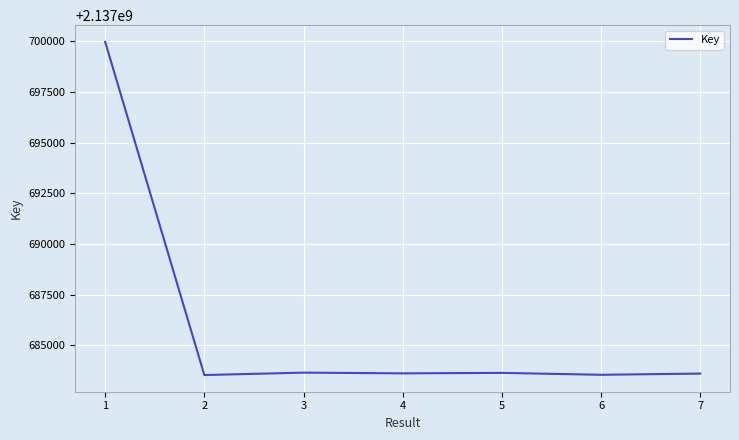

What is the smallest value displayed?

2137683531